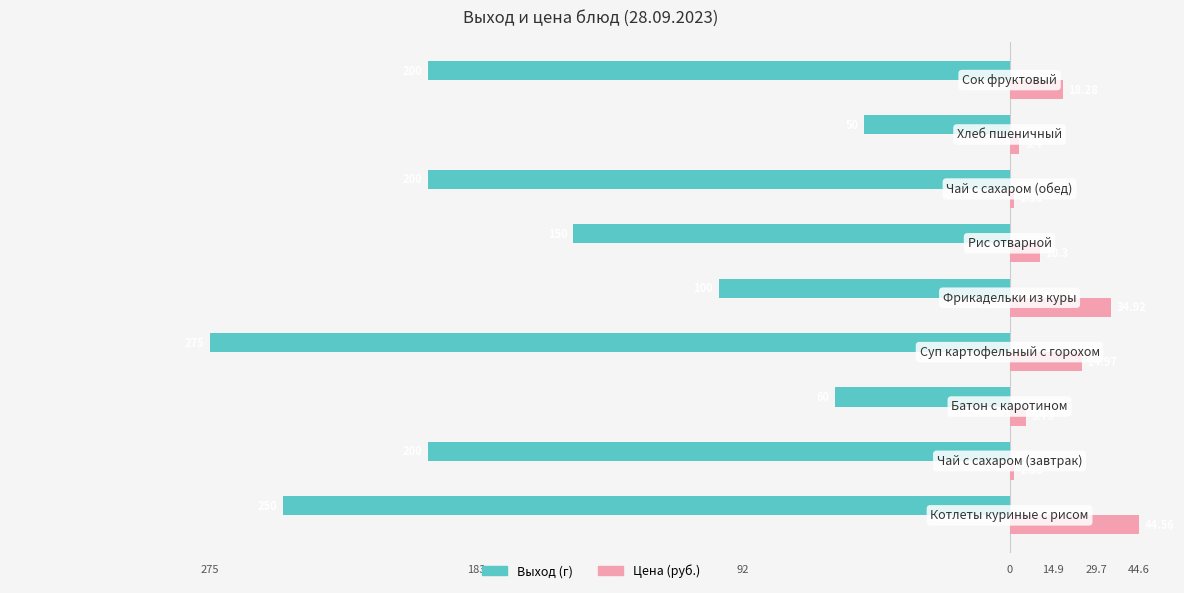

What are all the series names shown in the legend?

Выход (г), Цена (руб.)